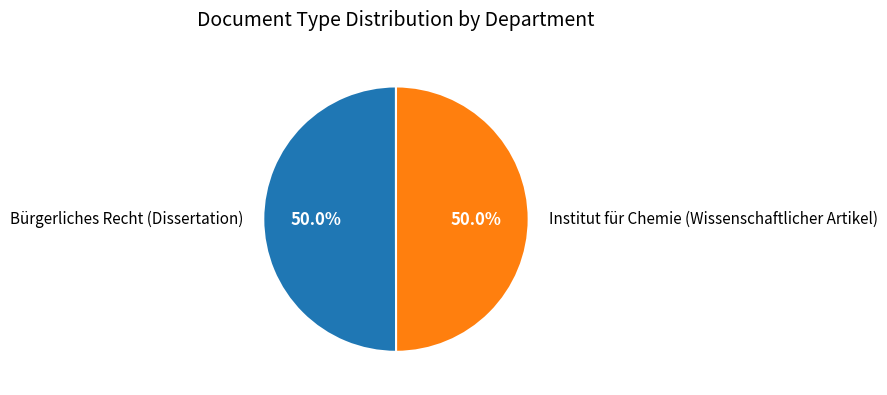

How many slices are in this pie chart?

2